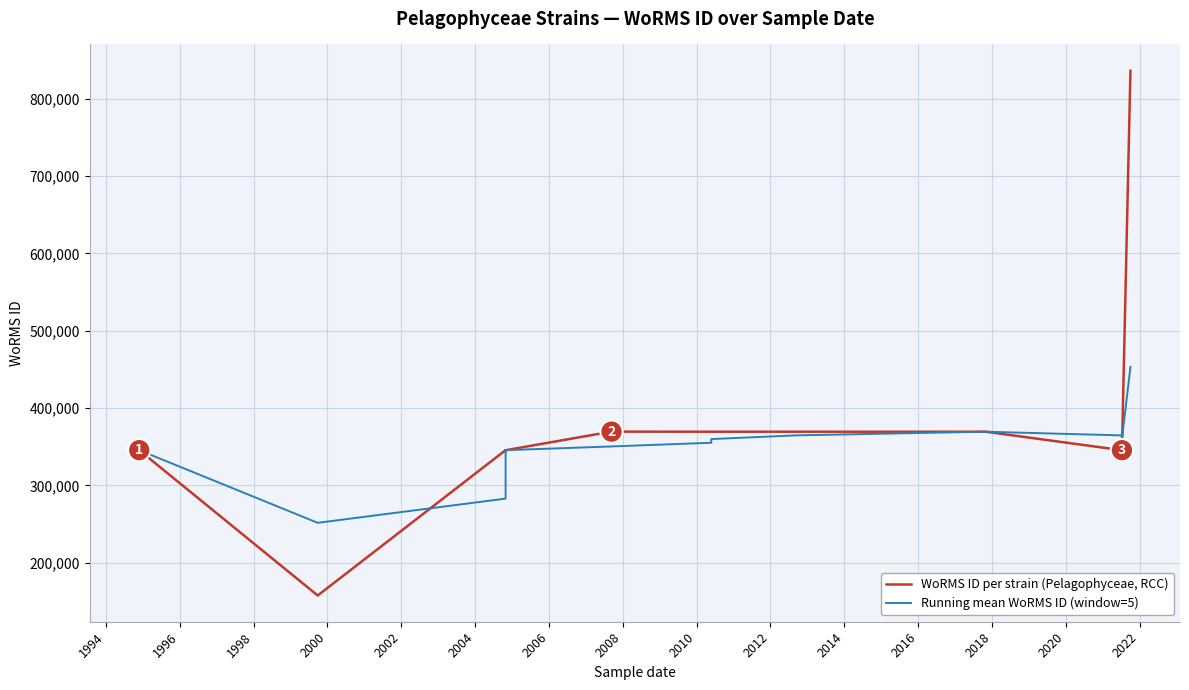

How many times do Running mean WoRMS ID (window=5) and WoRMS ID per strain (Pelagophyceae, RCC) cross each other?

4